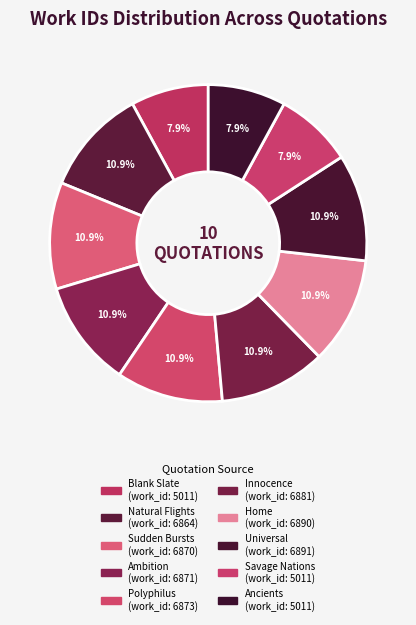

What is the ratio of the value at Blank Slate to the value at Natural Flights?

0.7